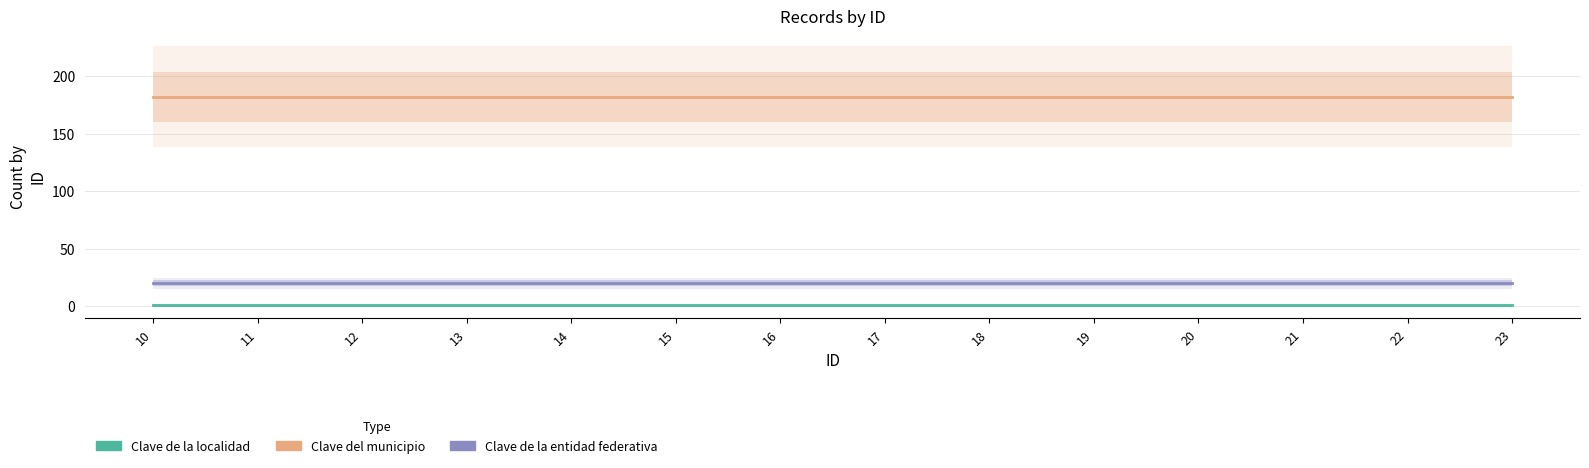

Which series has the widest spread of values?

Clave de la localidad